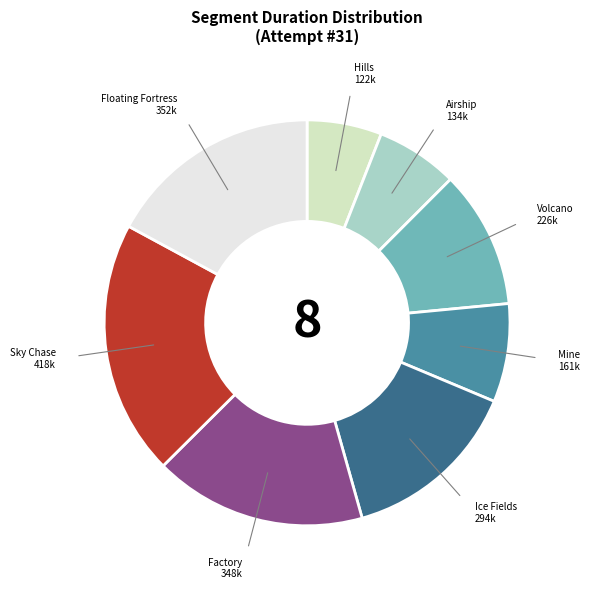

Is it true that Factory is 17% of the pie?

True